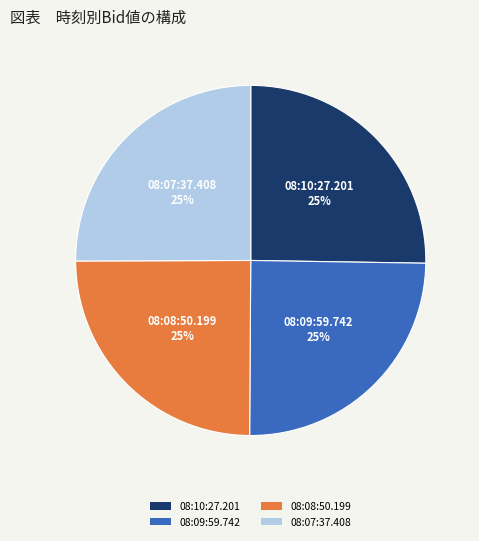

Does any single category account for the majority?

No